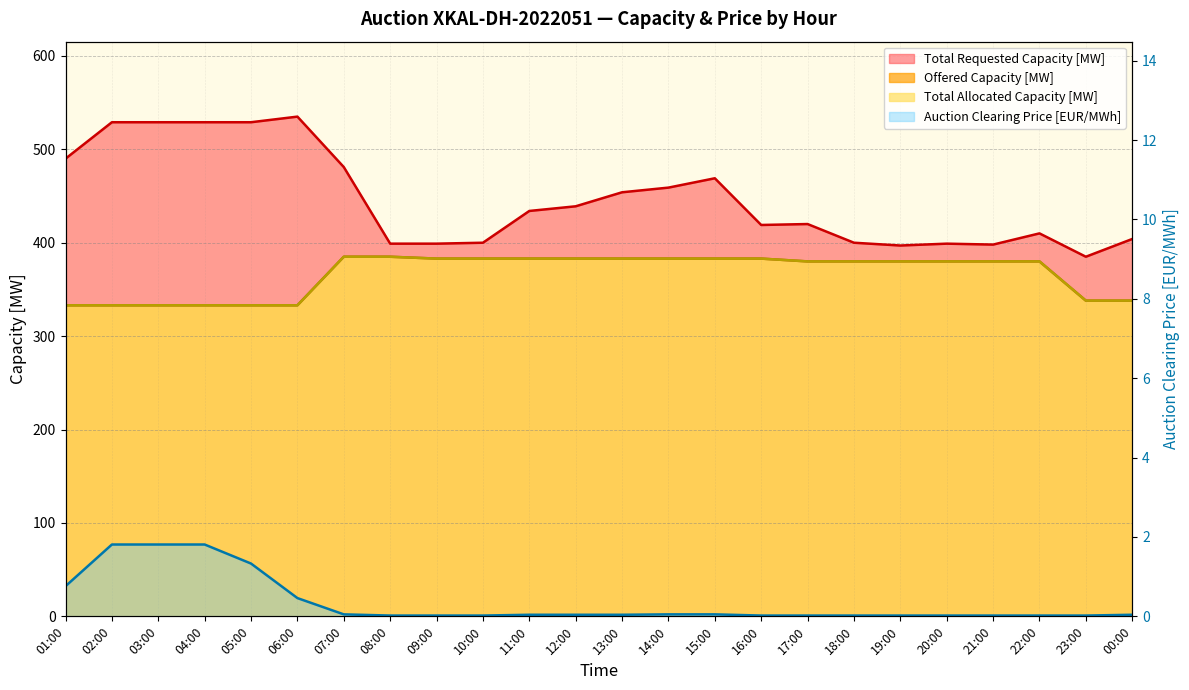

What is the sum of the Total Allocated Capacity [MW] values at 18:00 and 21:00?

760.0